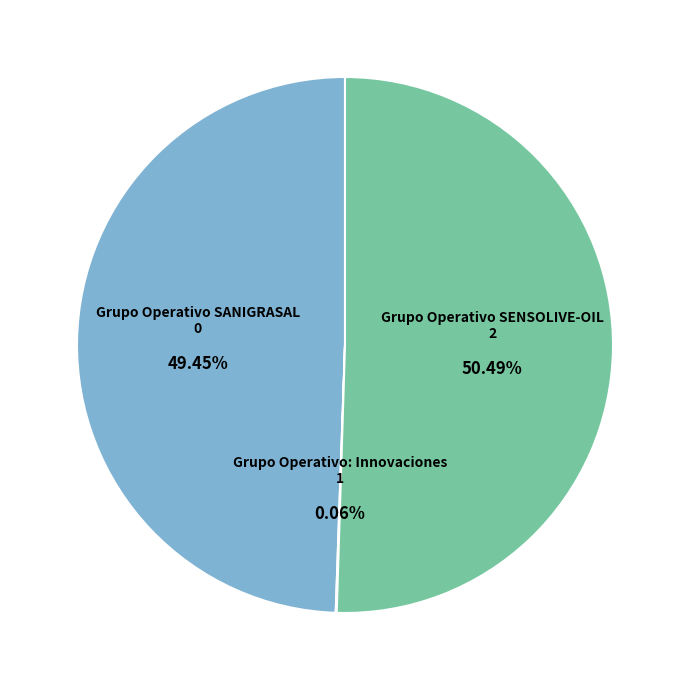

Is it true that Grupo Operativo SANIGRASAL is 49% of the pie?

True